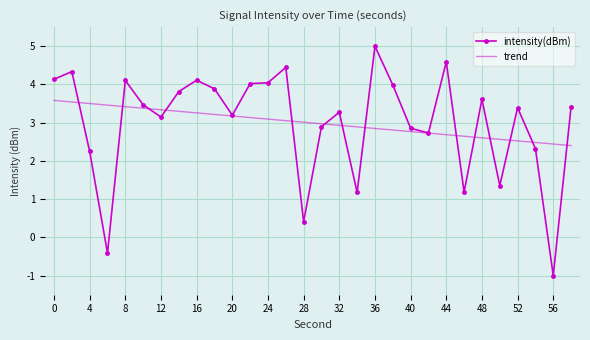

Rank the series by their maximum value, from lowest to highest.

trend, intensity(dBm)